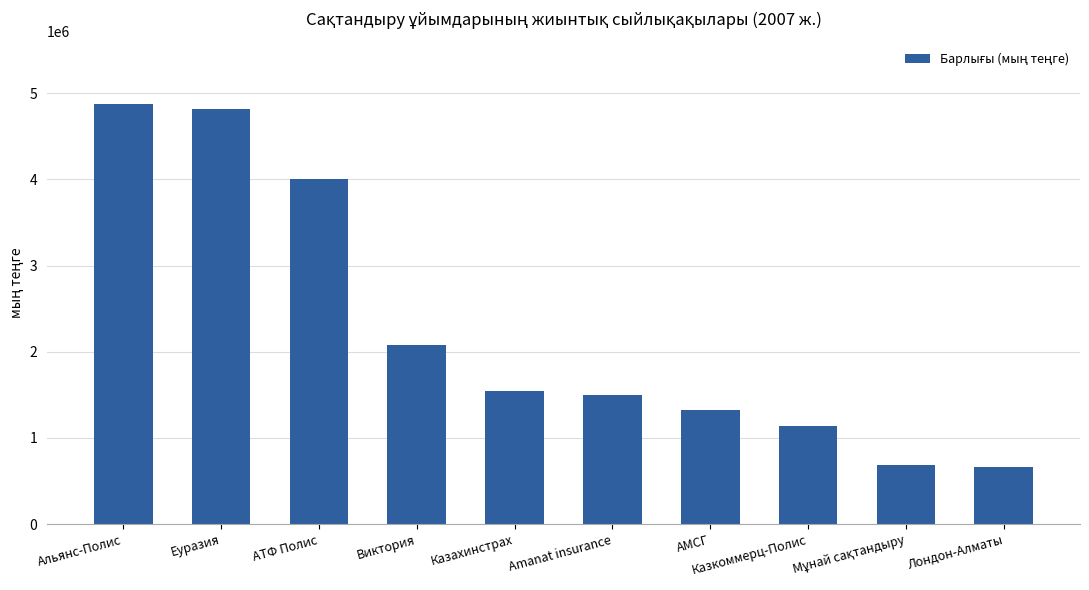

What position from the right is Лондон-Алматы?

1